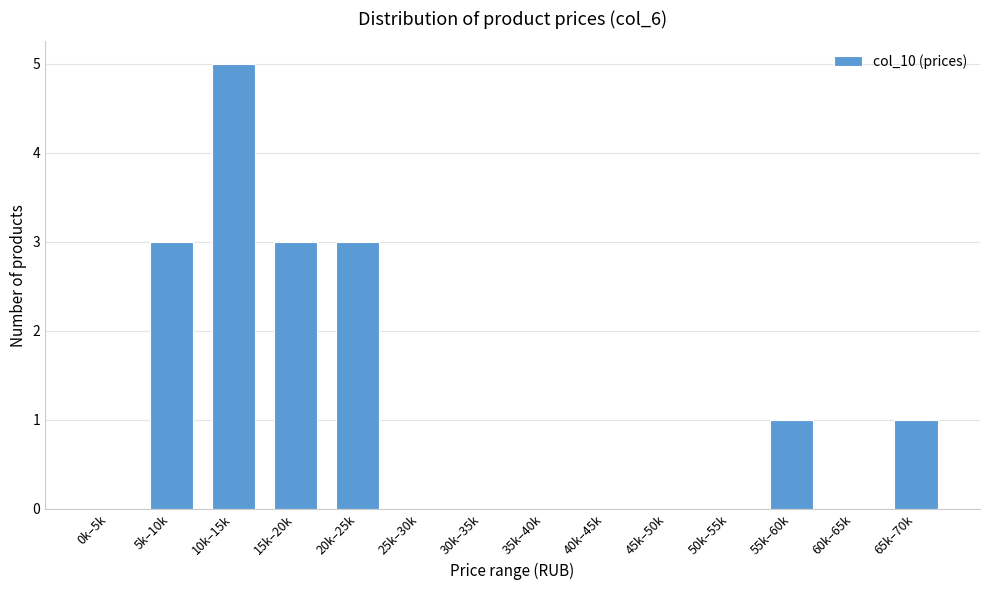

Reading left to right, list all the values displayed in this chart.

0k–5k=0	5k–10k=3	10k–15k=5	15k–20k=3	20k–25k=3	25k–30k=0	30k–35k=0	35k–40k=0	40k–45k=0	45k–50k=0	50k–55k=0	55k–60k=1	60k–65k=0	65k–70k=1